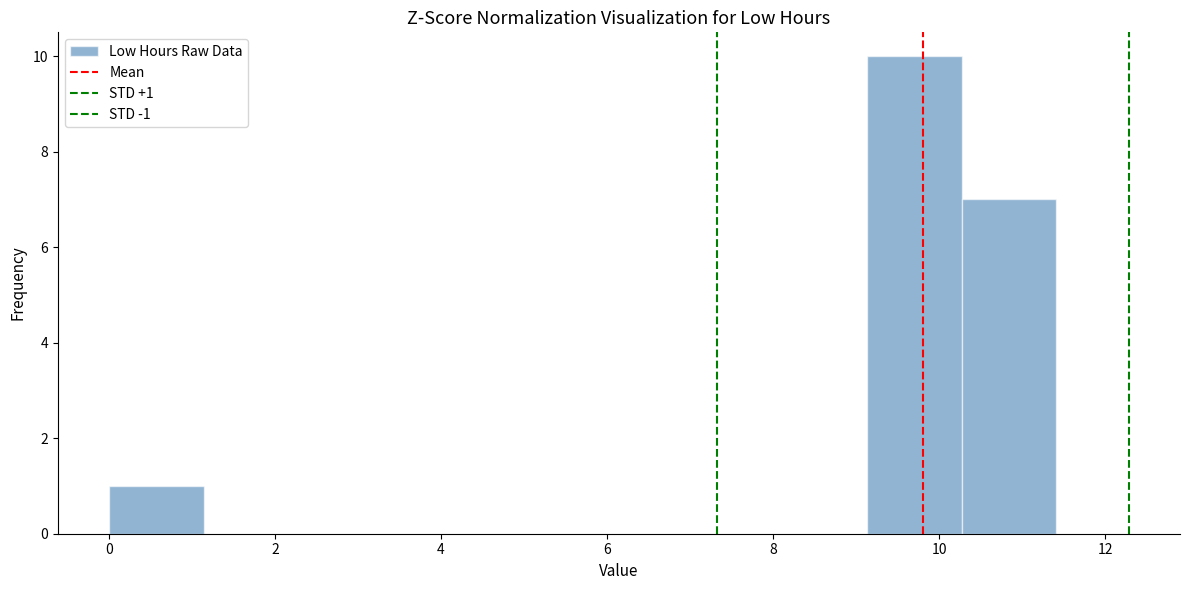

Over which range of the x-axis is the bar tallest?

9.2 to 10.2